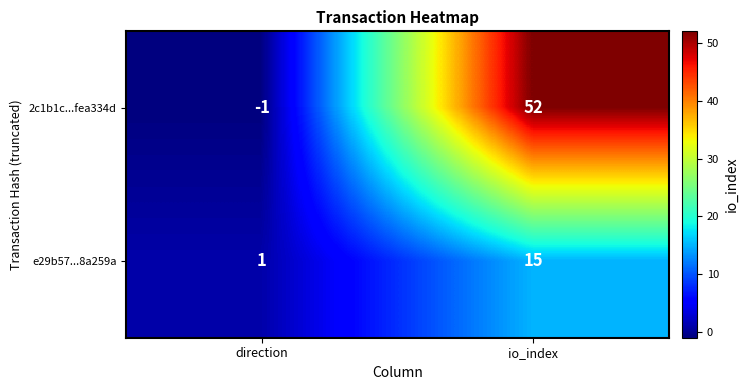

At how many categories does at least one series exceed 16?

1